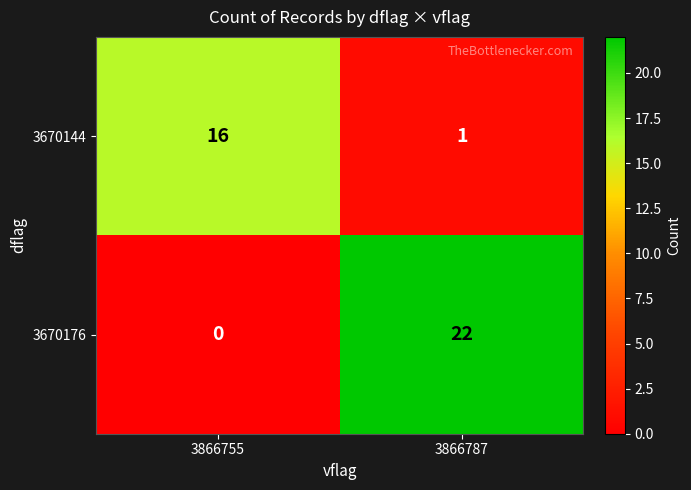

The 3670144 series shows 1 at 3866787. True or false?

True